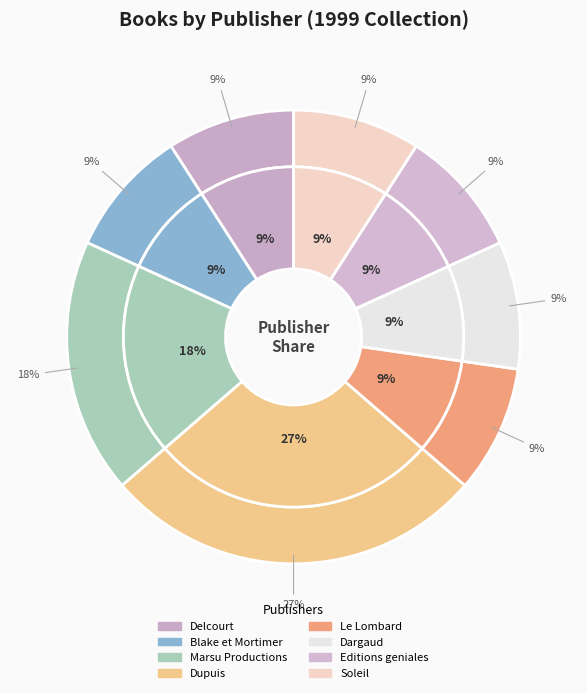

Is there any slice that represents more than half of the pie?

Yes